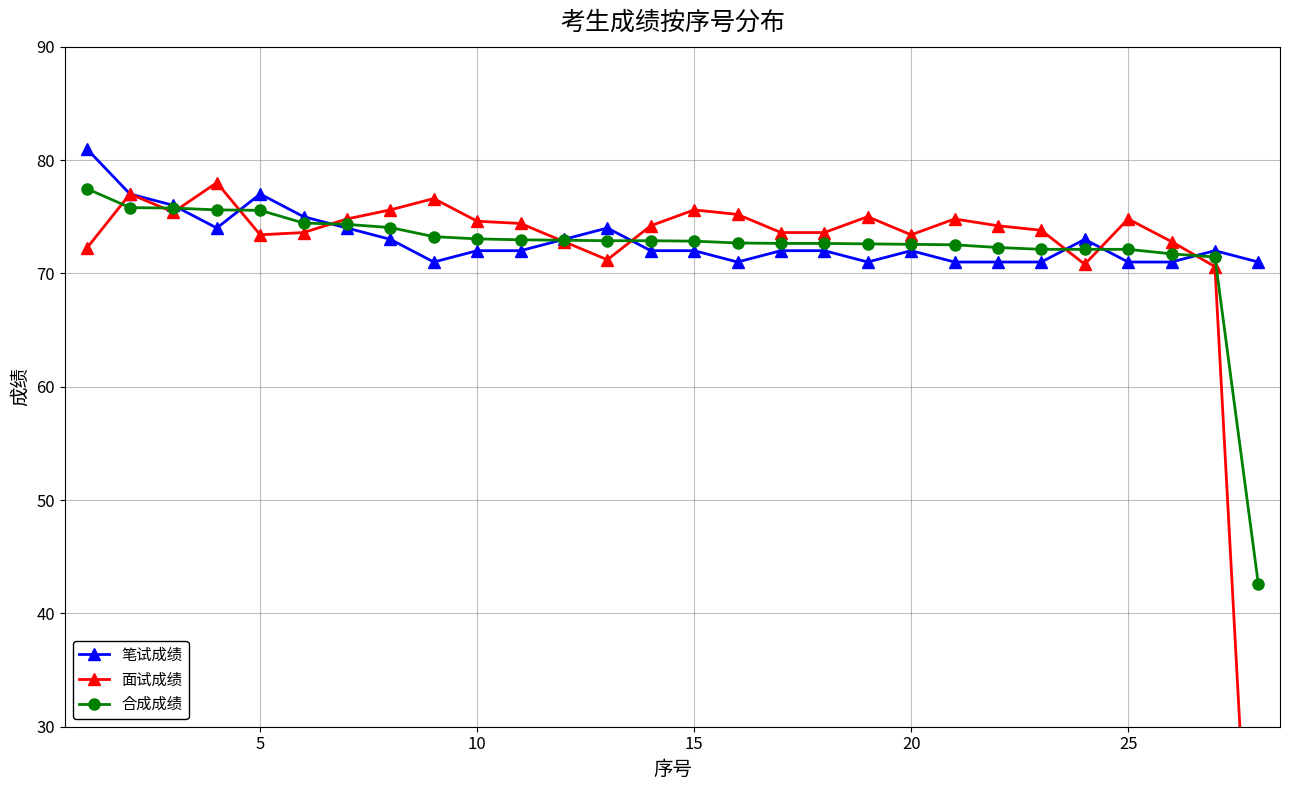

What is the minimum value for 合成成绩?

42.6